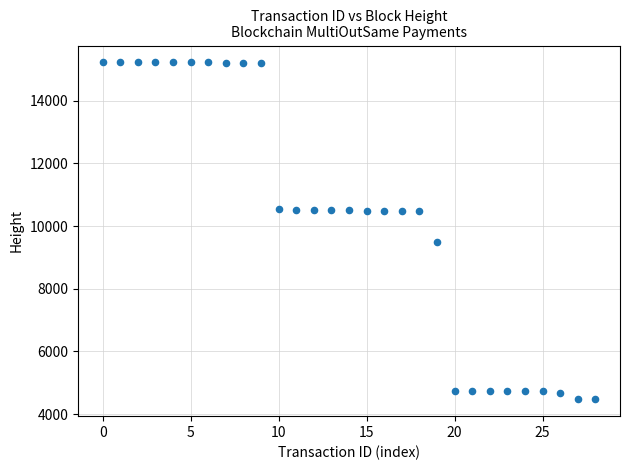

What Y value in the scatter plot is closest to 9845?

9493